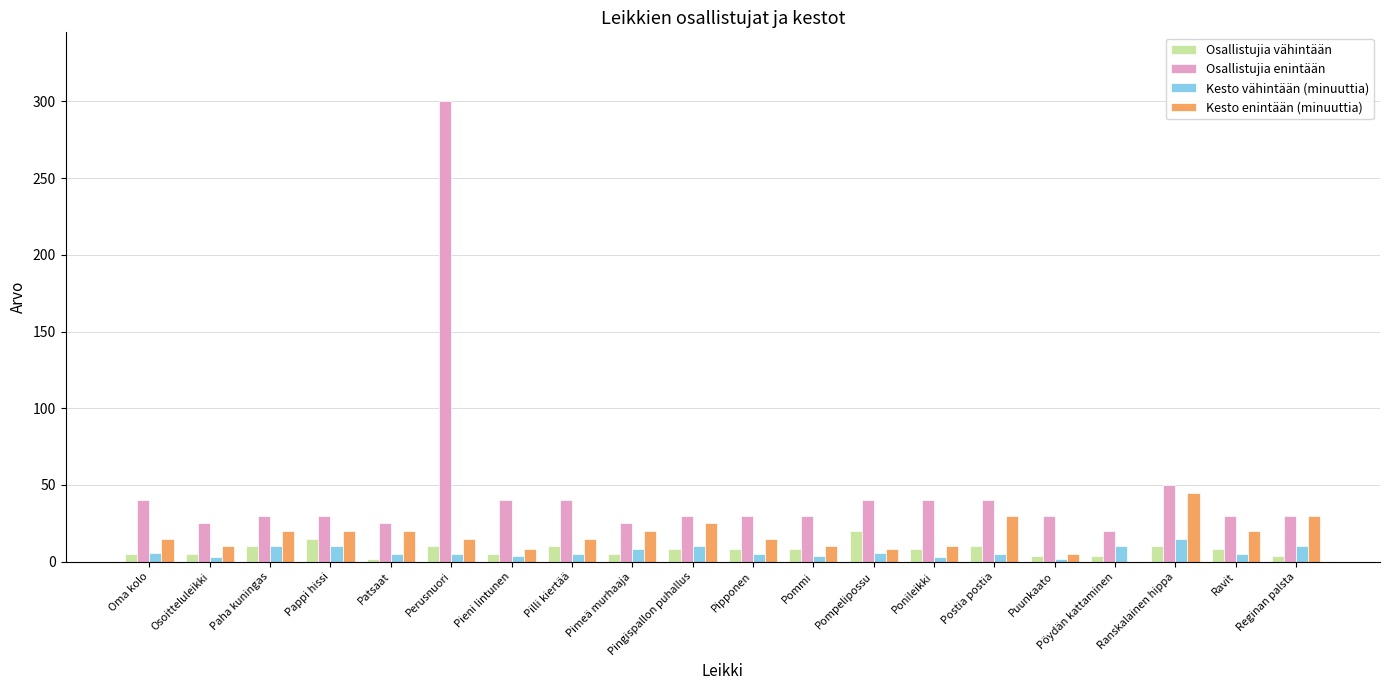

At which category does the chart reach its peak across all series?

Perusnuori